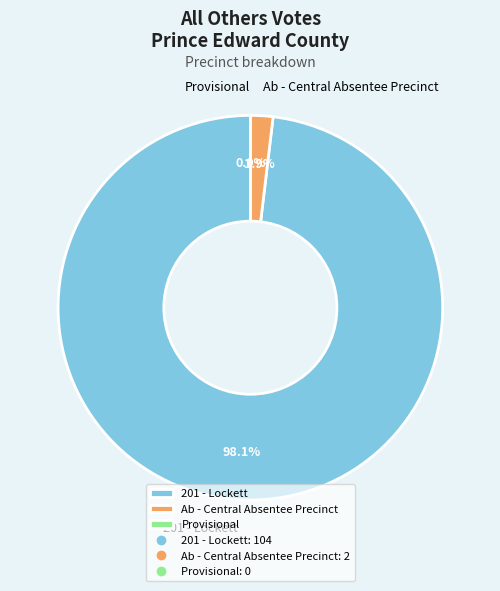

Is it true that Ab - Central Absentee Precinct is 2% of the pie?

True